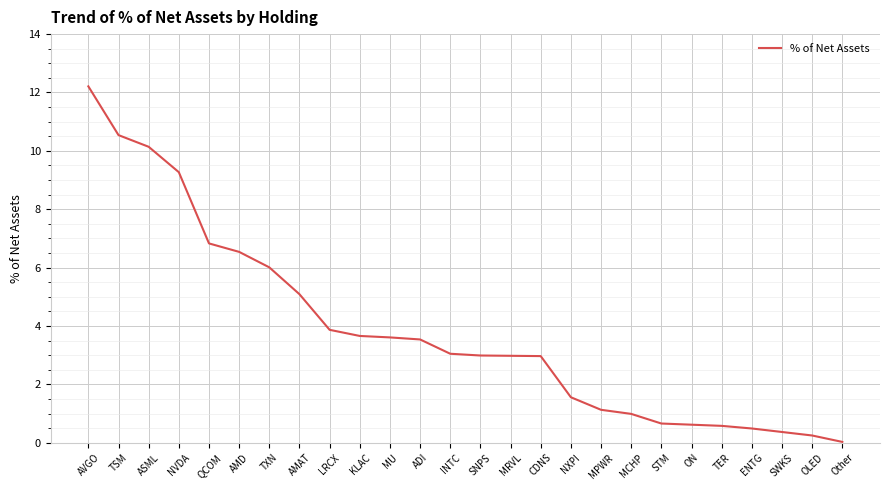

What value does the data have at ADI?

3.5